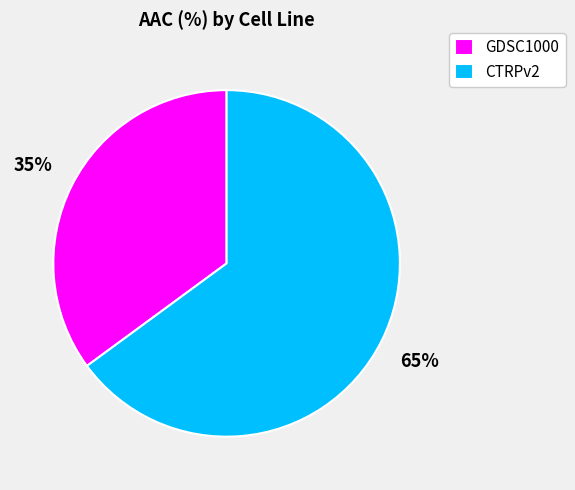

Is there any slice that represents more than half of the pie?

Yes